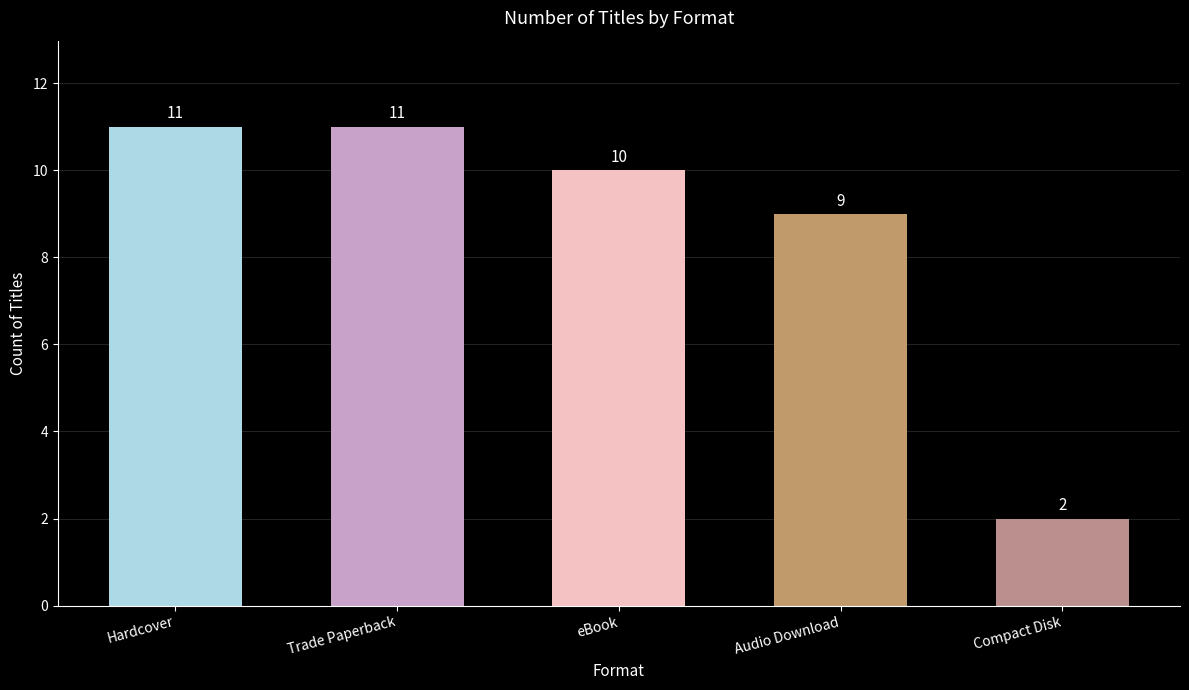

What is the difference between the maximum and minimum values?

9